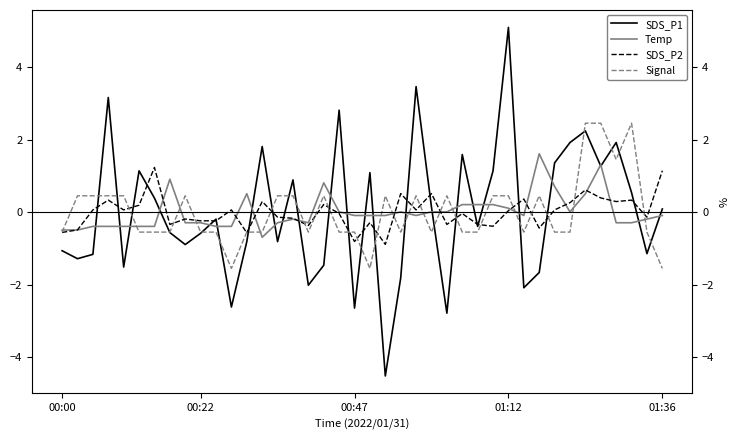

True or false: SDS_P1 has a value of 0.9 at 15.

True